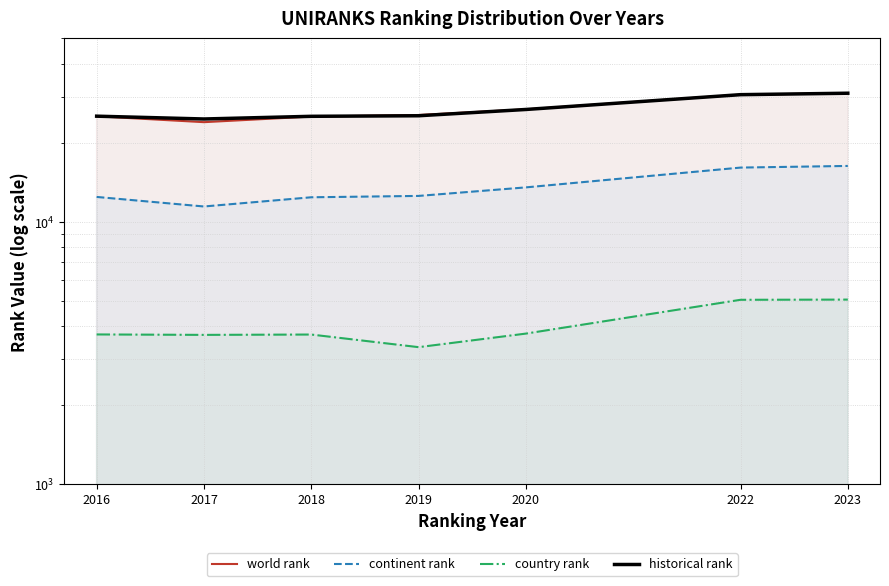

Which series has the widest spread of values?

world rank